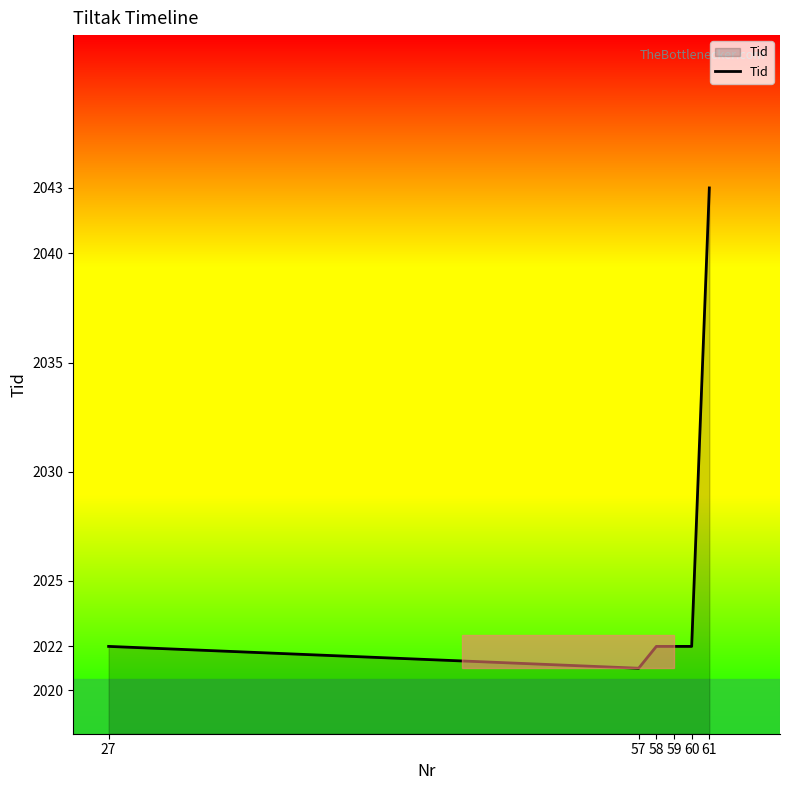

Where is the first local minimum?

57